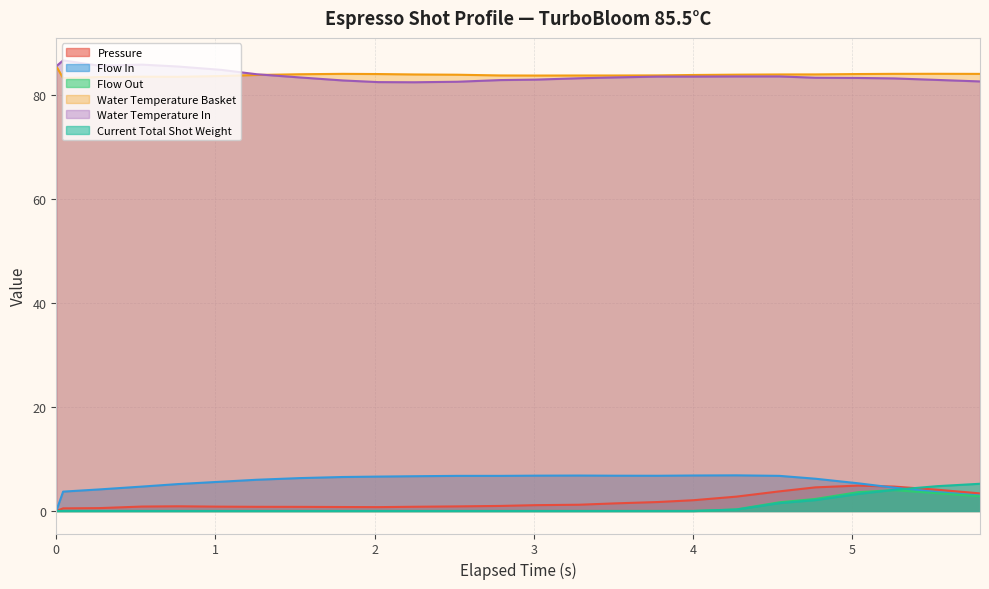

What is the maximum value shown in the chart?

86.6